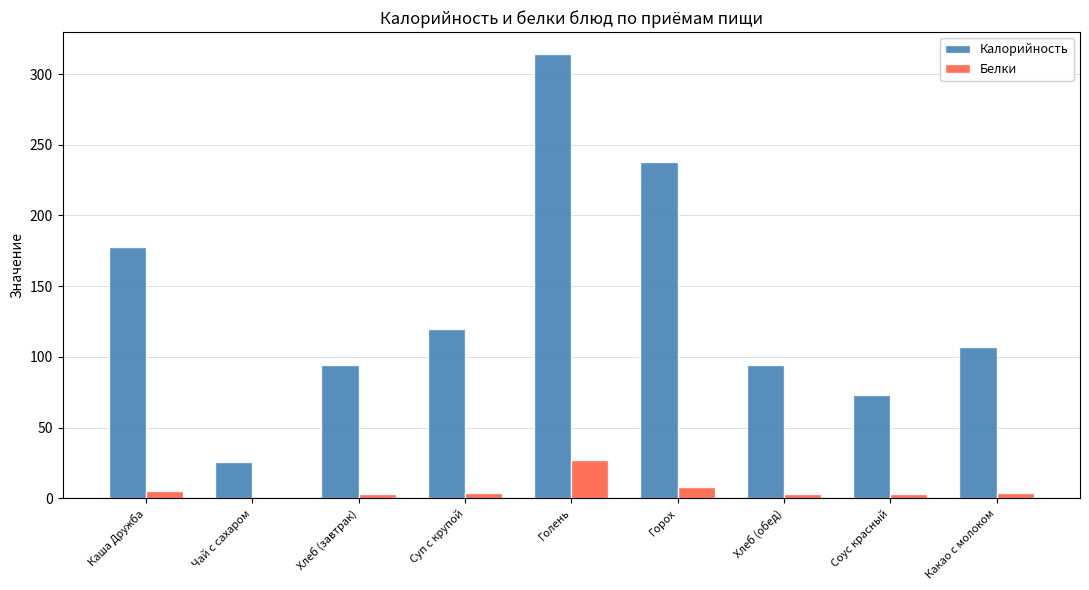

Is it true that Белки equals 0.0 at Чай с сахаром?

True